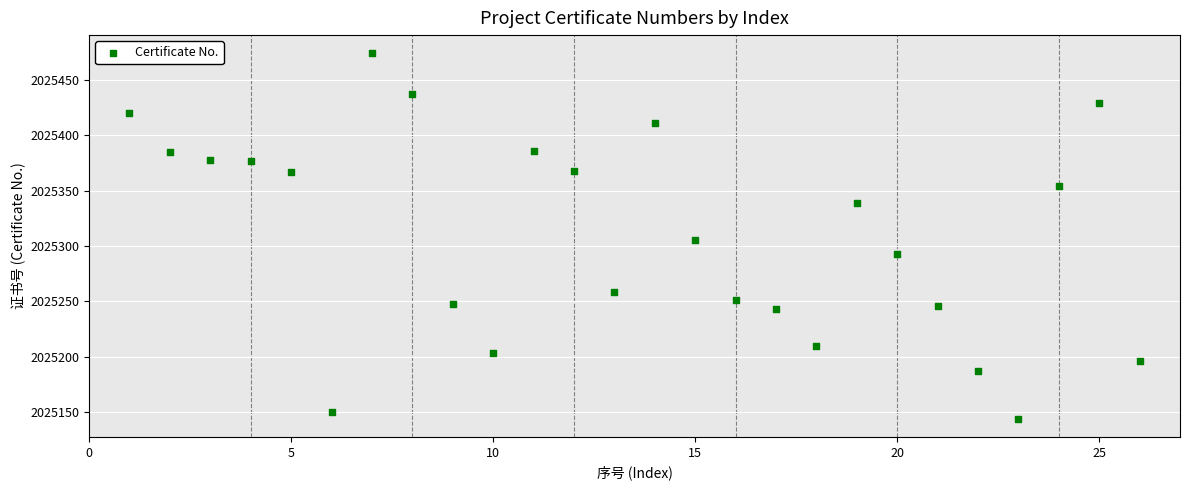

What Y value in the scatter plot is closest to 2025309?

2025305